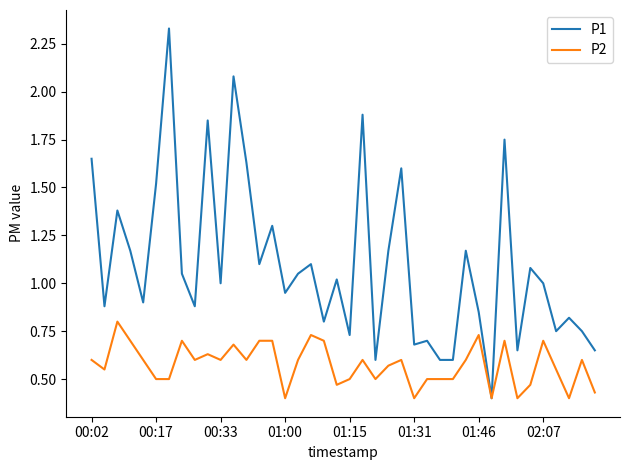

Which series has the widest spread of values?

P1